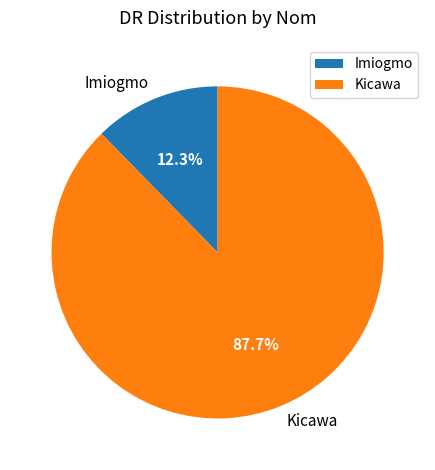

What is the smallest slice in the pie chart?

Imiogmo